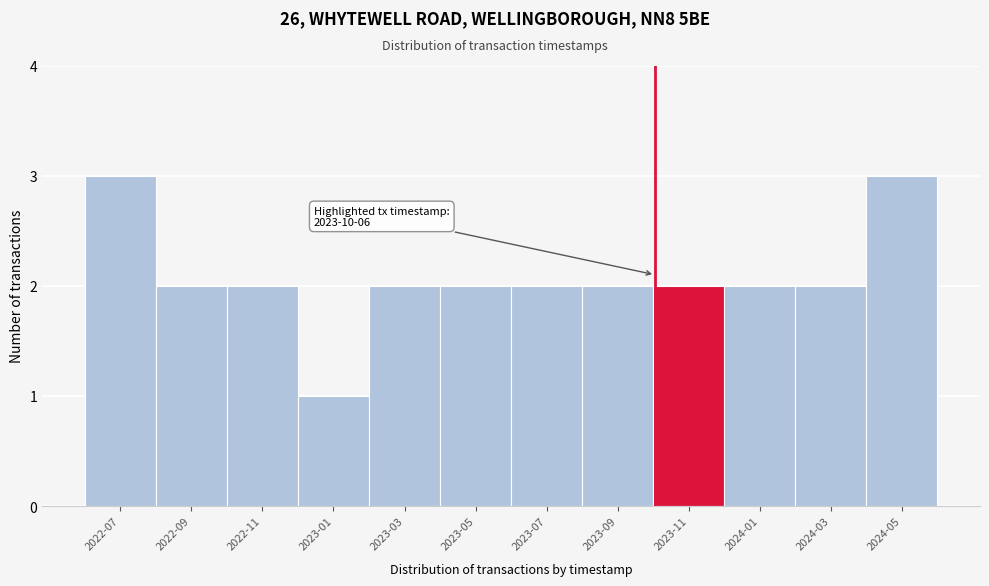

Reading left to right, what are all the values shown in this chart?

3	2	2	1	2	2	2	2	2	2	2	3